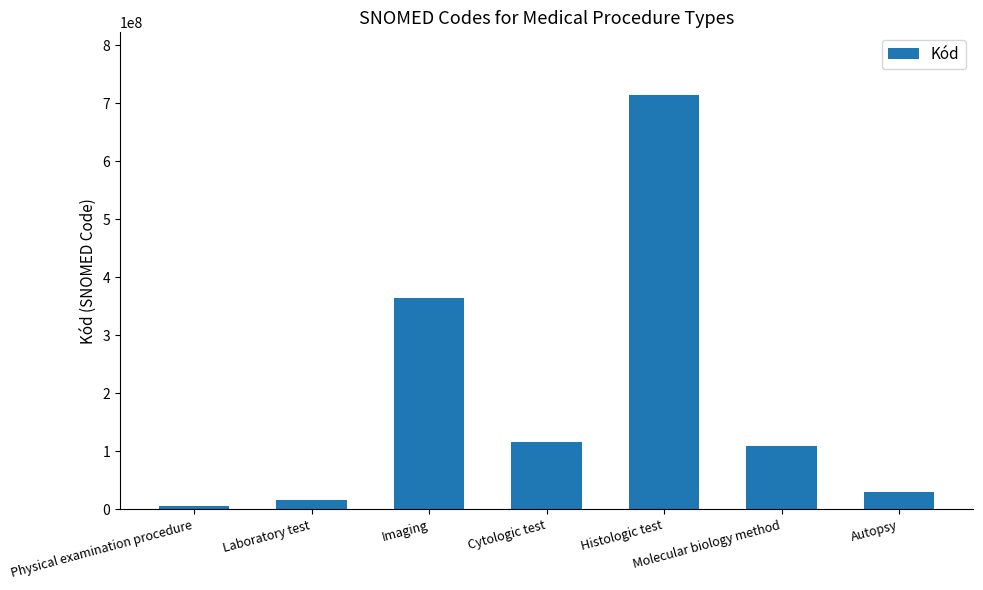

How many series are shown in this chart?

1